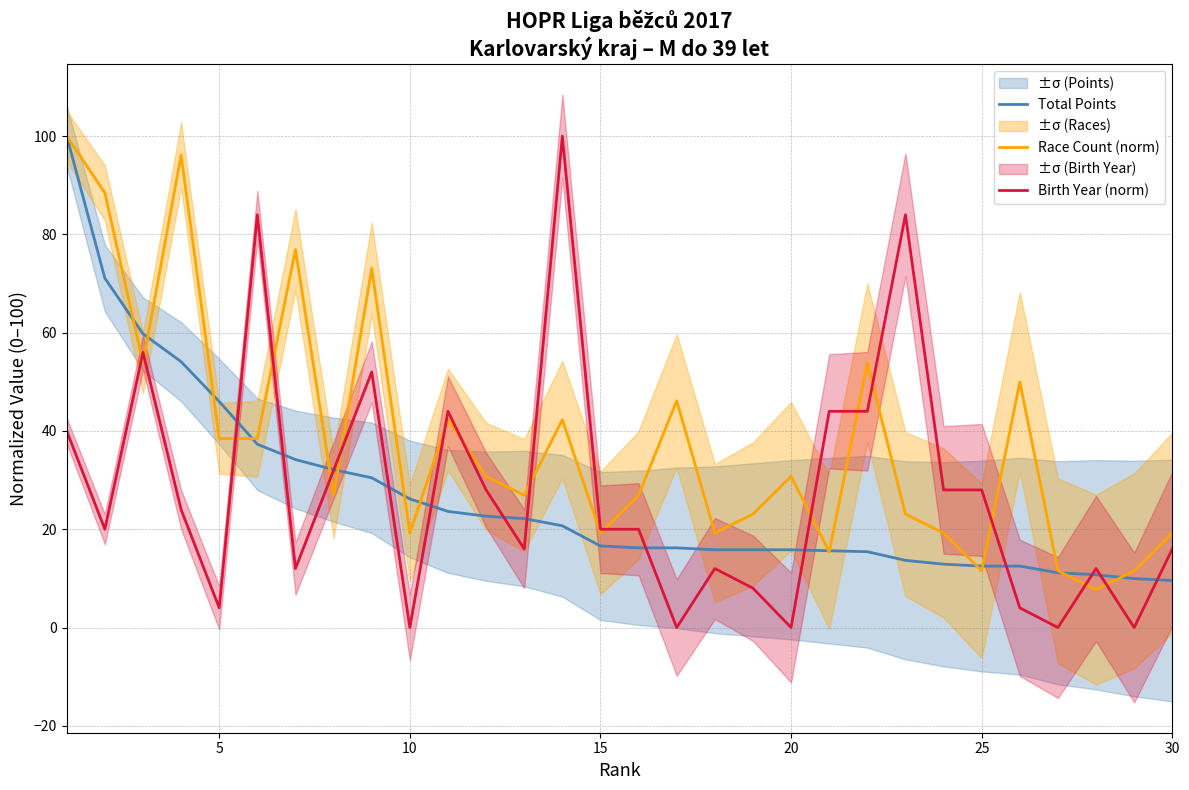

What is the minimum value for Total Points?

9.6